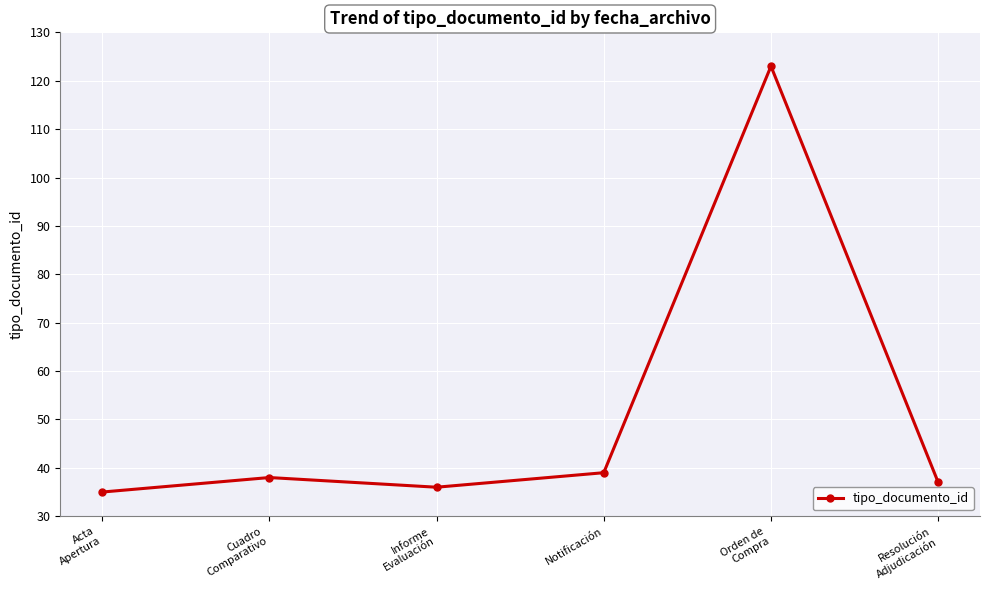

How many lines are shown in the chart?

1